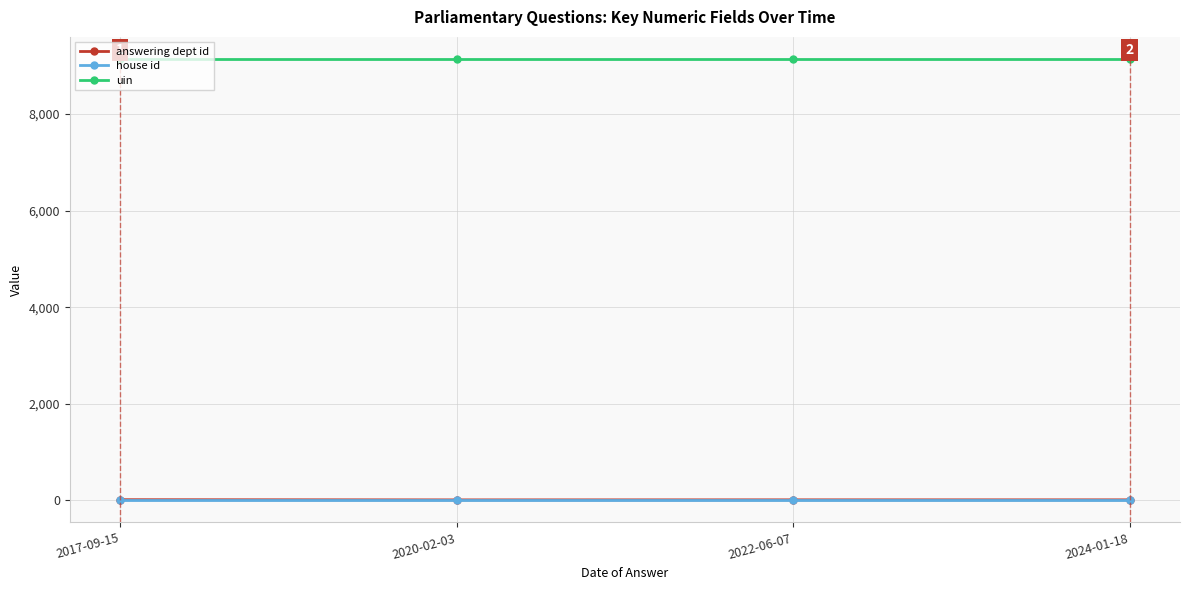

True or false: uin and answering dept id intersect in this chart.

False